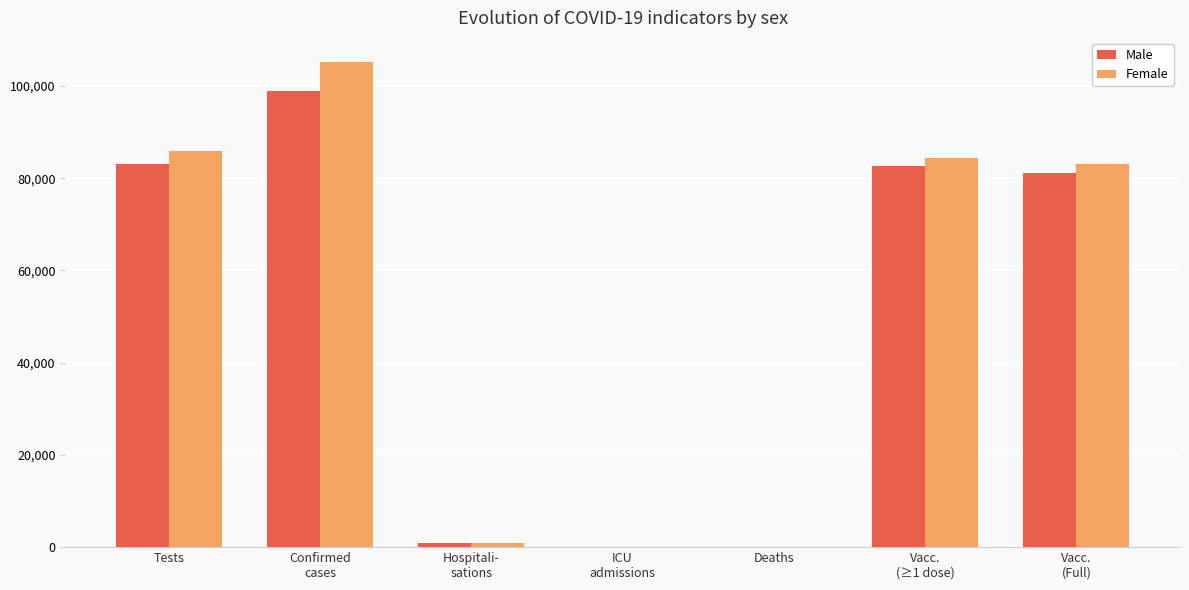

The Male series shows 19635.3 at Tests. True or false?

False